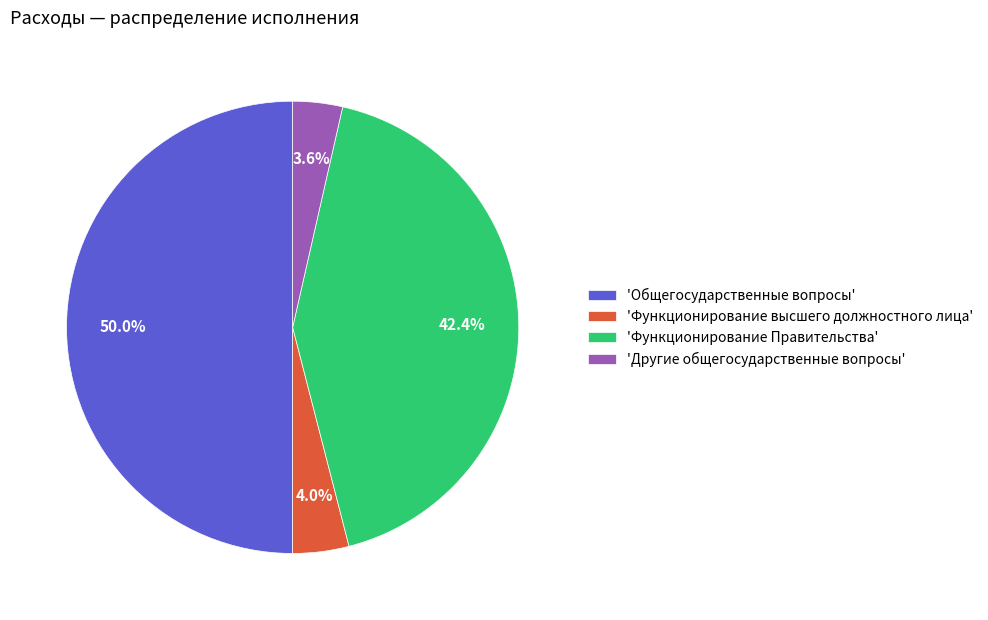

Which has a higher value, 'Функционирование Правительства' or 'Общегосударственные вопросы'?

'Общегосударственные вопросы'